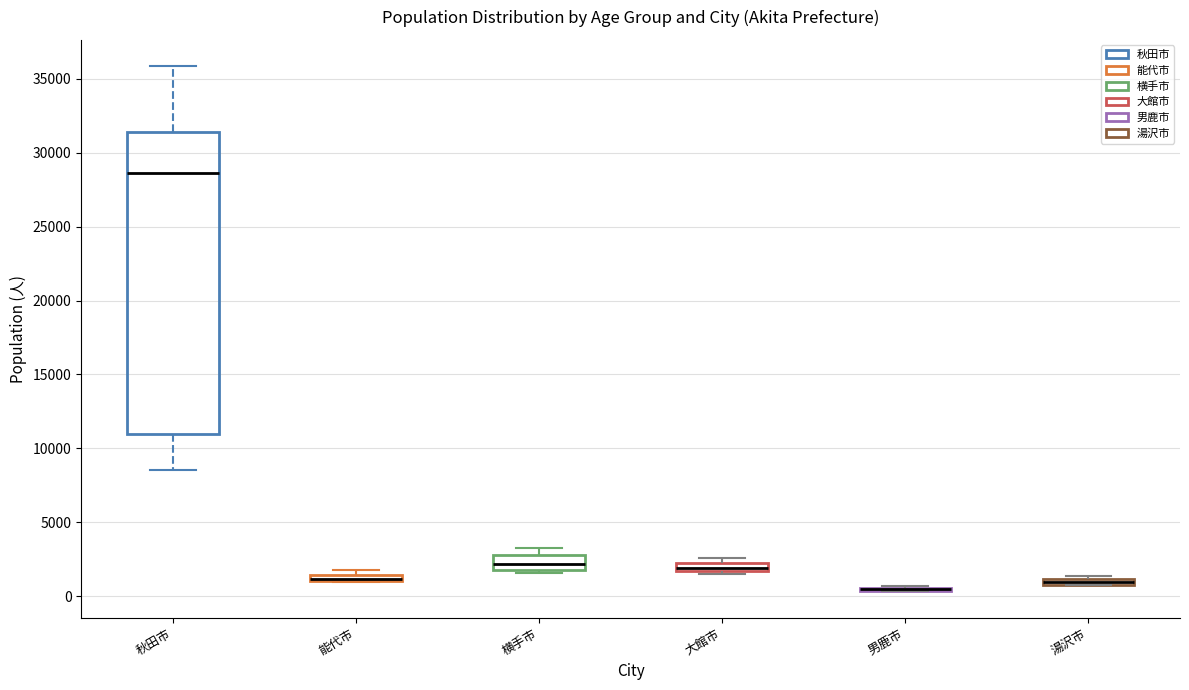

Which box is the tallest, from its lower edge to its upper edge?

秋田市